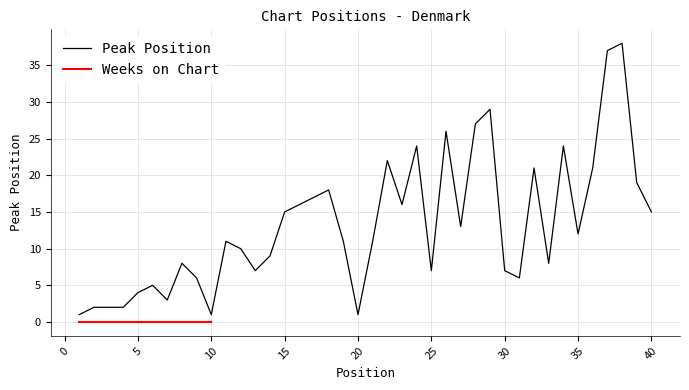

Reading right to left, list all the values displayed in this chart.

15	19	38	37	21	12	24	8	21	6	7	29	27	13	26	7	24	16	22	11	1	11	18	17	16	15	9	7	10	11	1	6	8	3	5	4	2	2	2	1